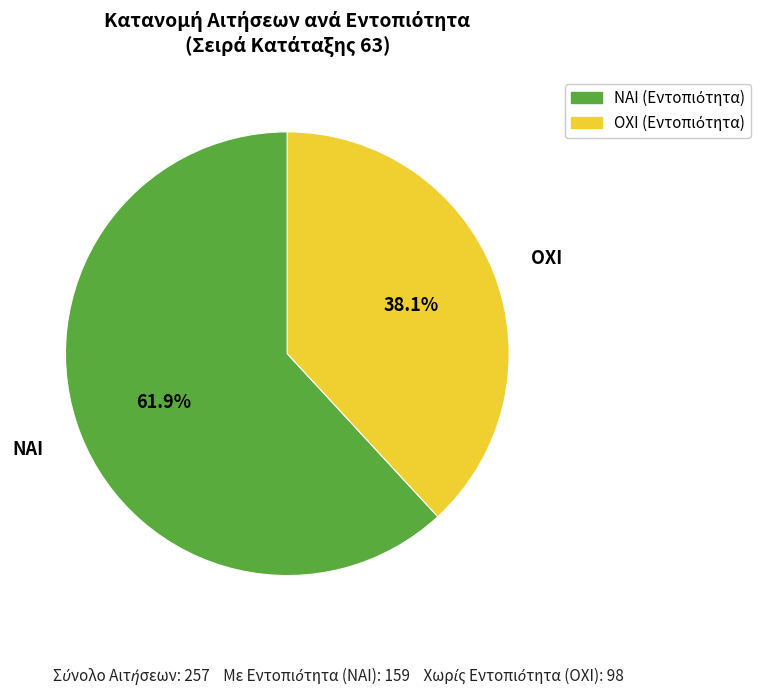

What is the ratio of the value at ΟΧΙ to the value at ΝΑΙ?

0.6